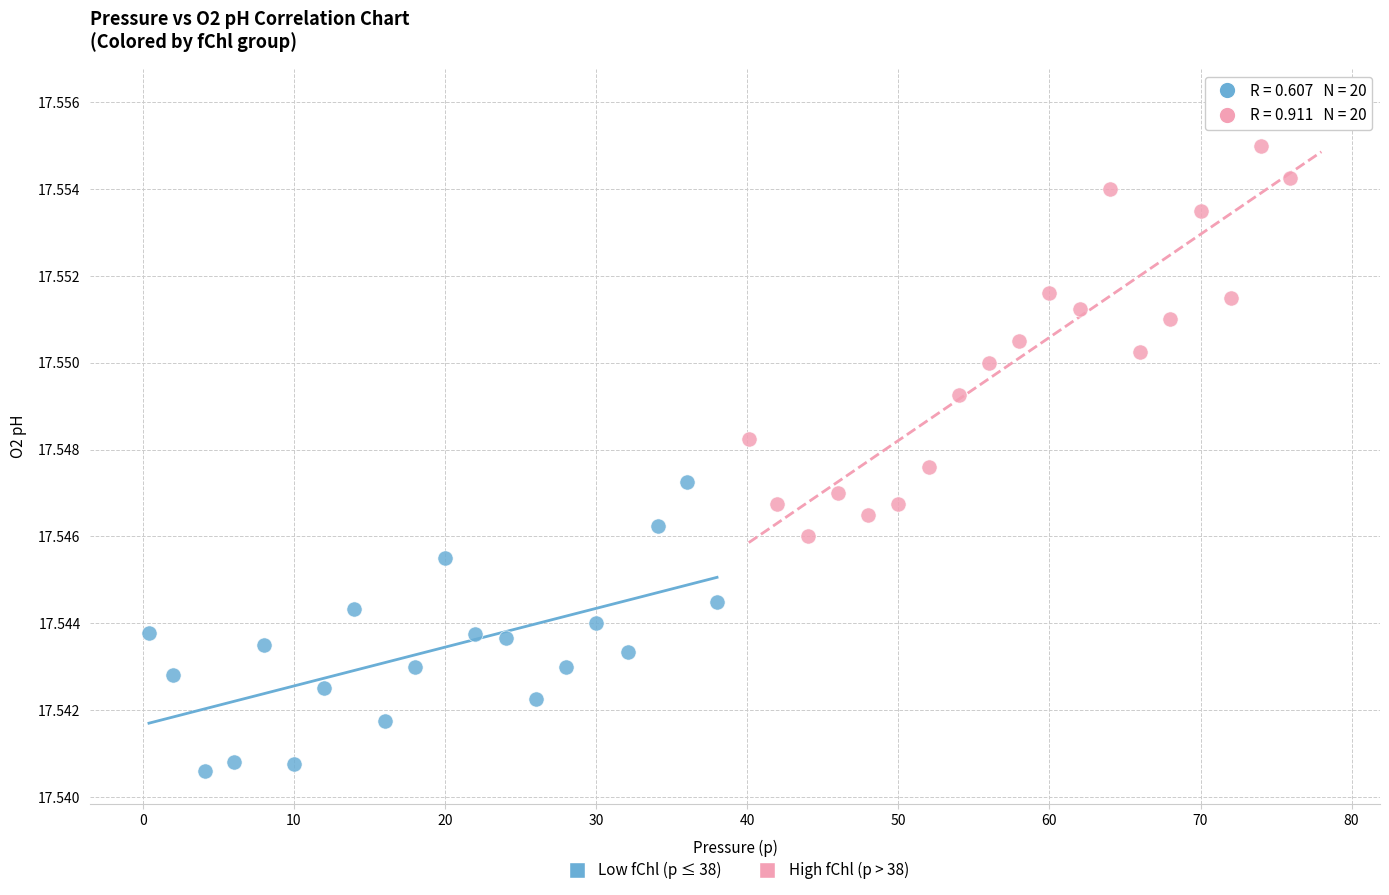

Which series contains the lowest Y value?

Low fChl (p ≤ 38)